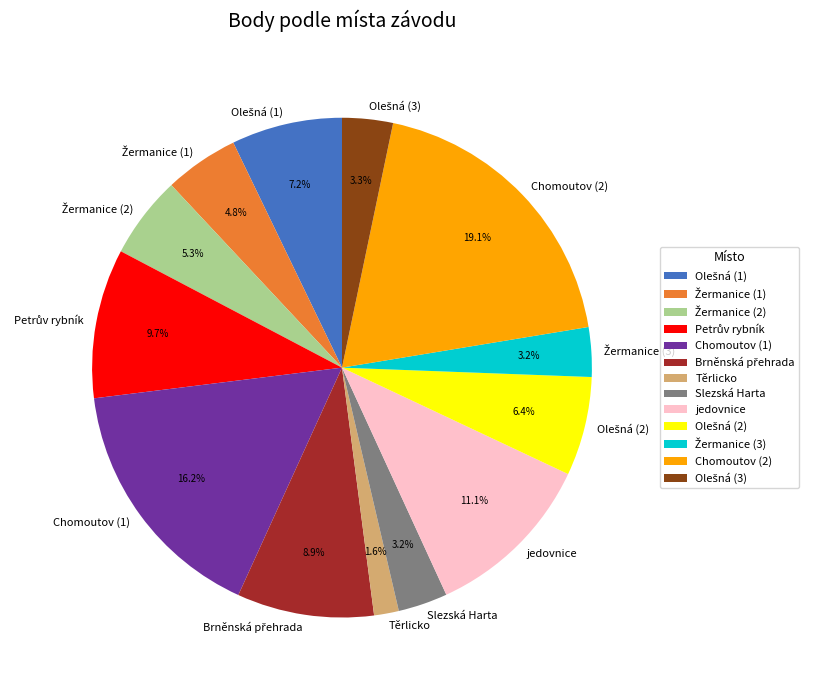

How much of the chart is everything except Těrlicko?

98.4%